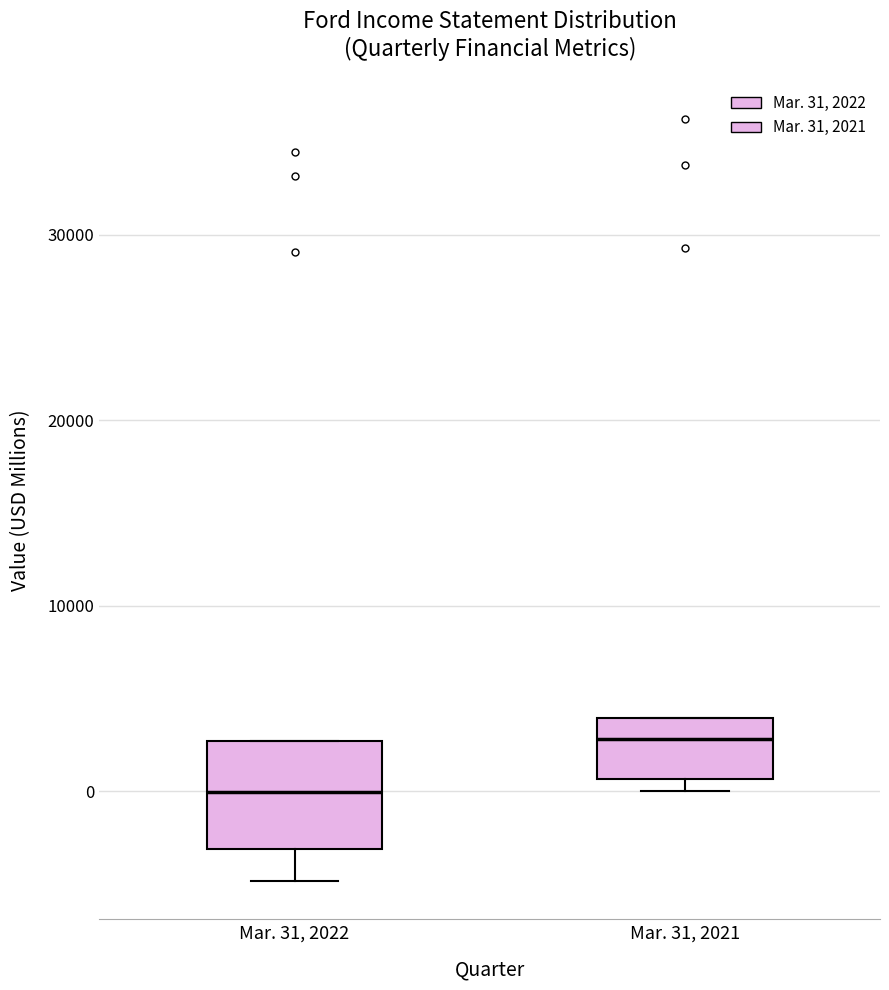

Reading left to right, transcribe this box plot: for each box, give where its median line is, the range the box spans, and where its two whiskers end, as read against the y-axis. The values are not printed on the chart, so give them approximately, as read against the axis.

Mar. 31, 2022: median 0, box -3000 to 3000, whiskers -5000 to 3000
Mar. 31, 2021: median 3000, box 1000 to 4000, whiskers 0 to 4000